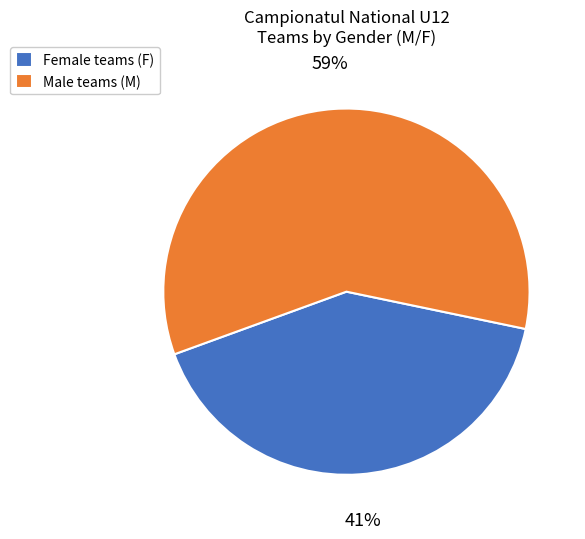

Between Female teams (F) and Male teams (M), which is larger?

Male teams (M)